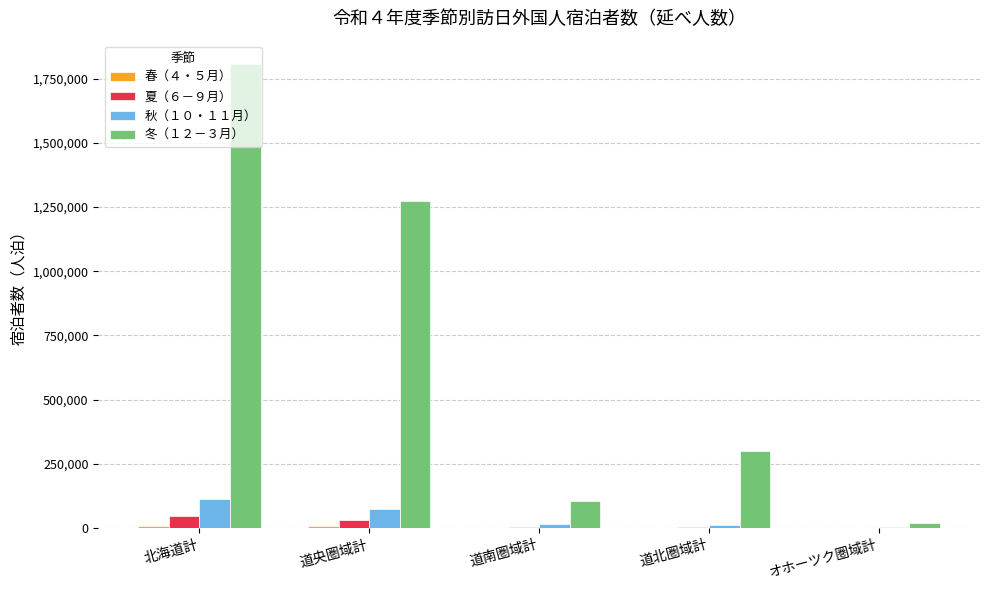

Which series has the largest total across all categories?

冬（１２－３月）